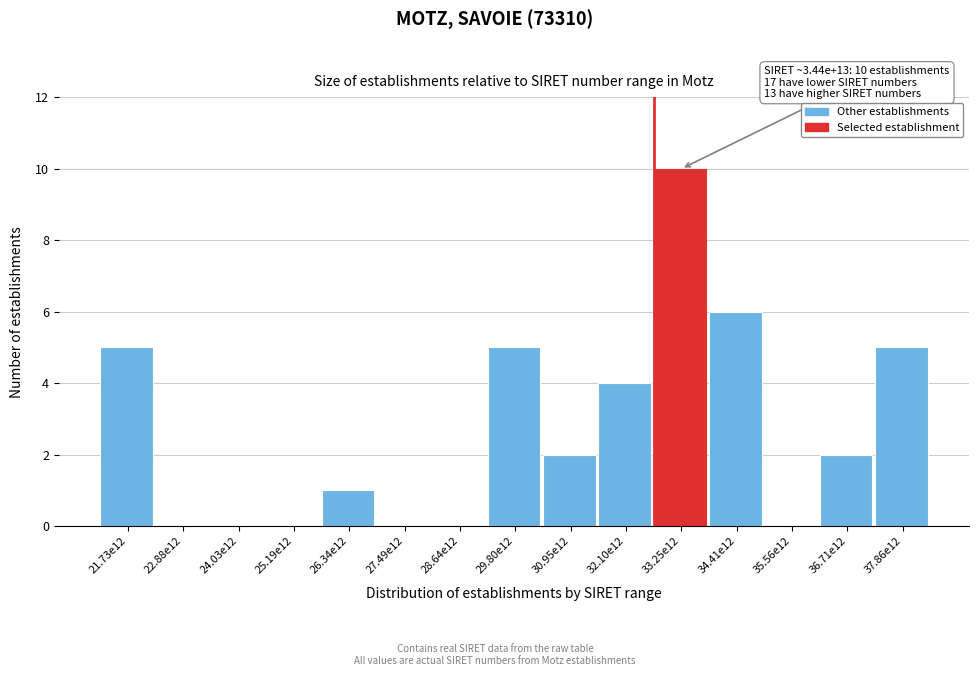

Reading left to right, transcribe all the data shown in this chart.

21.73e12=5	22.88e12=0	24.03e12=0	25.19e12=0	26.34e12=1	27.49e12=0	28.64e12=0	29.80e12=5	30.95e12=2	32.10e12=4	33.25e12=10	34.41e12=6	35.56e12=0	36.71e12=2	37.86e12=5